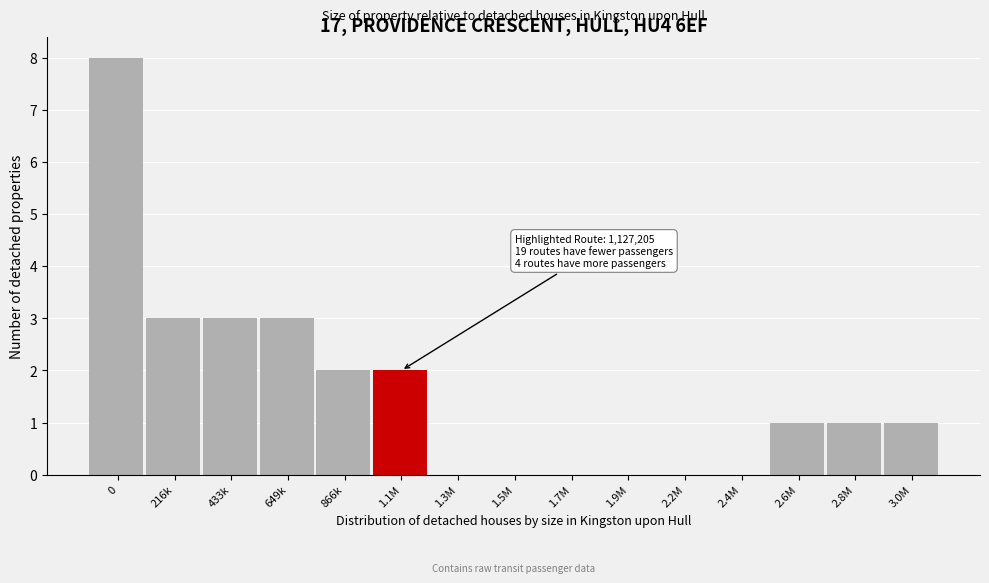

Reading right to left, extract all data points from this chart.

3.0M=1	2.8M=1	2.6M=1	2.4M=0	2.2M=0	1.9M=0	1.7M=0	1.5M=0	1.3M=0	1.1M=2	866k=2	649k=3	433k=3	216k=3	0=8